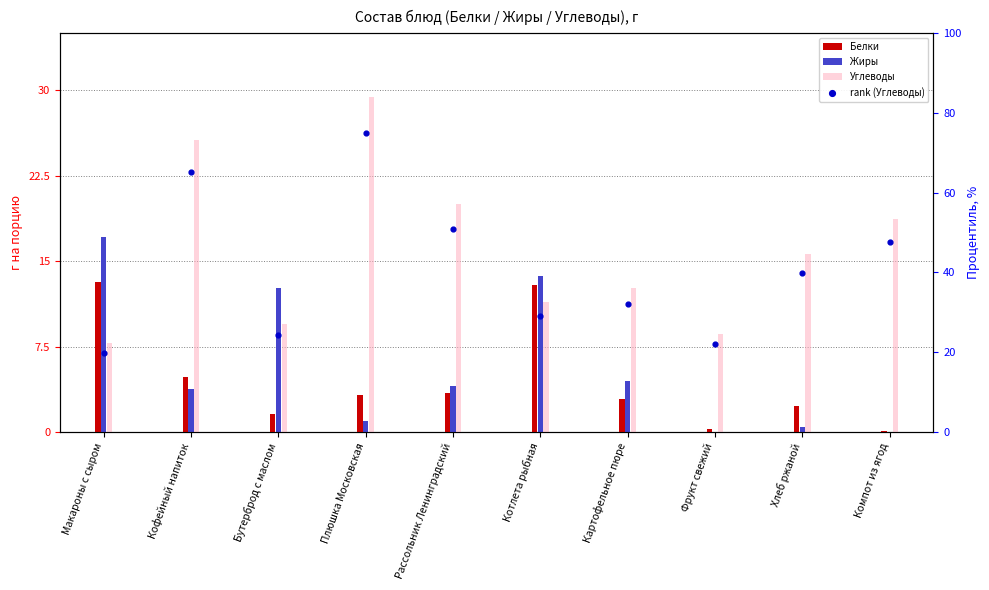

What are all the series names shown in the legend?

Белки, Жиры, Углеводы, rank (Углеводы)